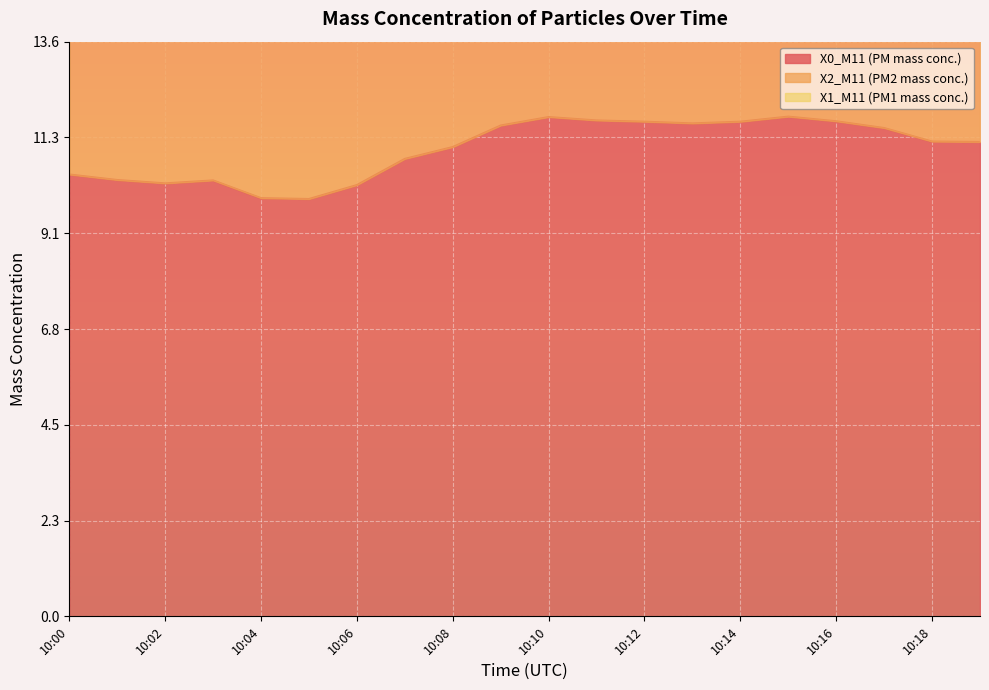

Rank the categories by X0_M11 (PM mass conc.) value from lowest to highest.

10:05, 10:04, 10:06, 10:02, 10:03, 10:01, 10:00, 10:07, 10:08, 10:19, 10:18, 10:17, 10:09, 10:13, 10:12, 10:14, 10:16, 10:11, 10:10, 10:15